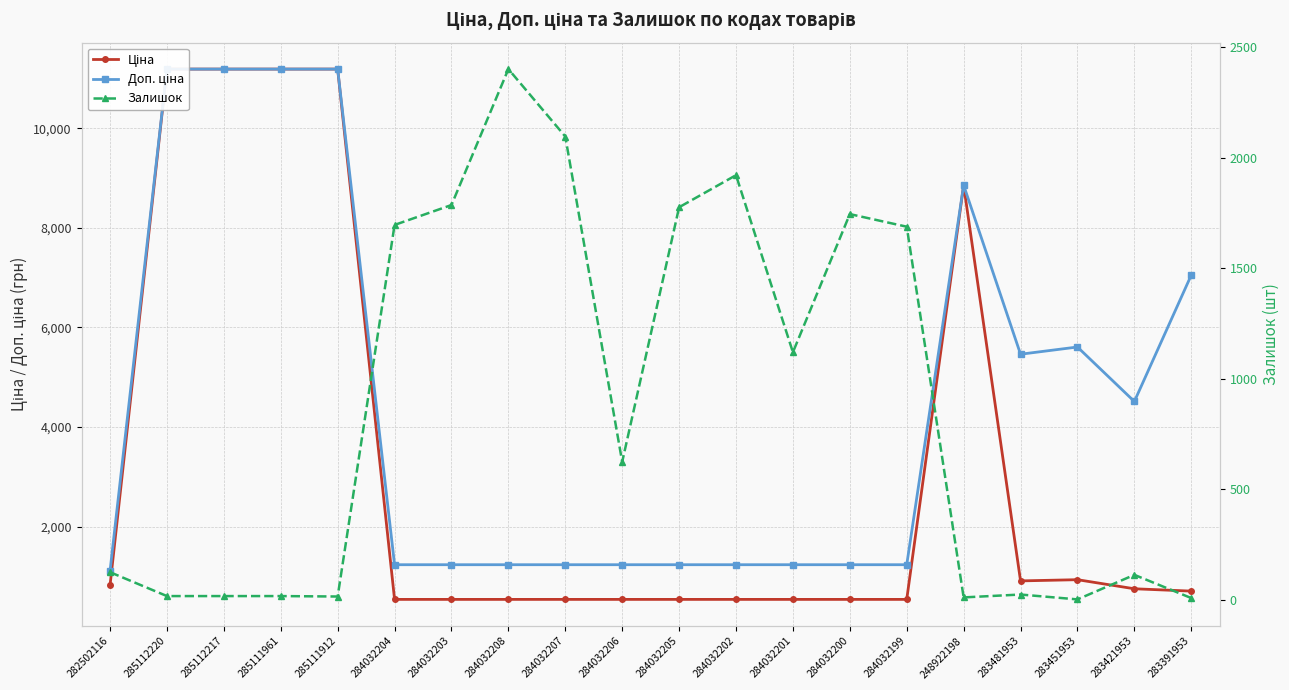

Where is Доп. ціна nearest to the value 6148?

283451953